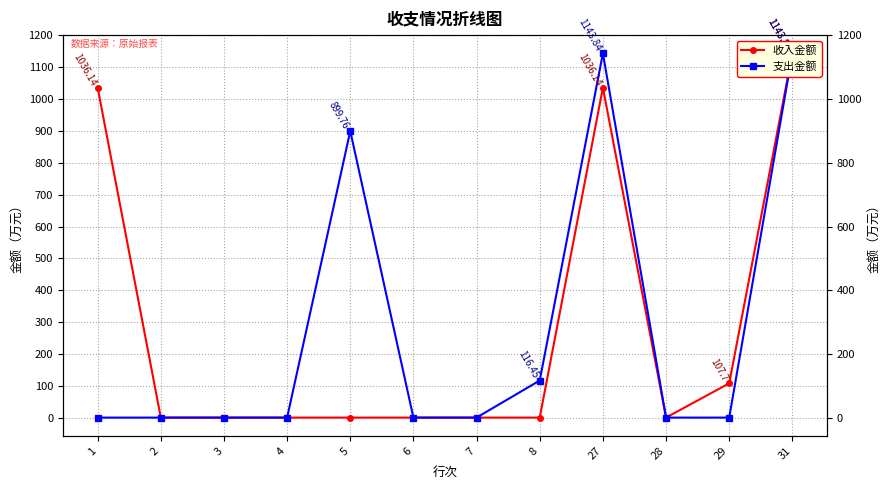

Which category has the highest value in the 收入金额 series?

31